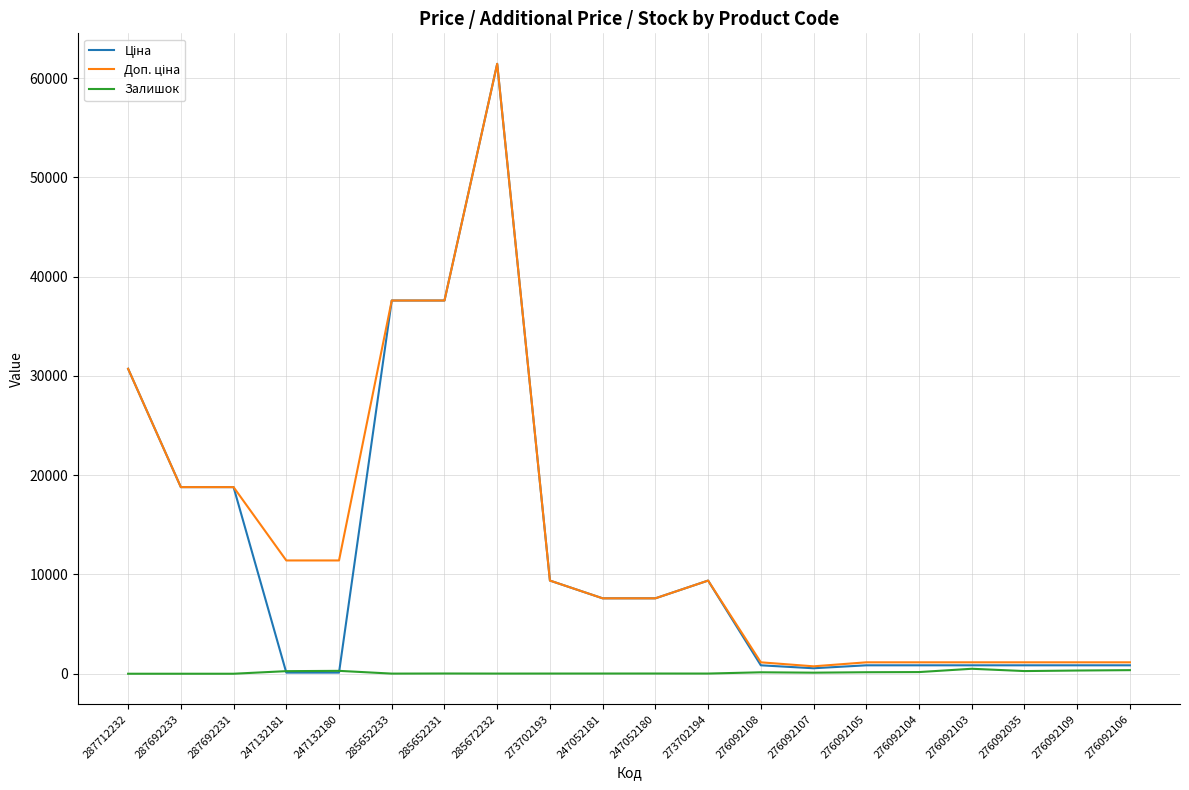

At which category is the sum across all series the highest?

285672232